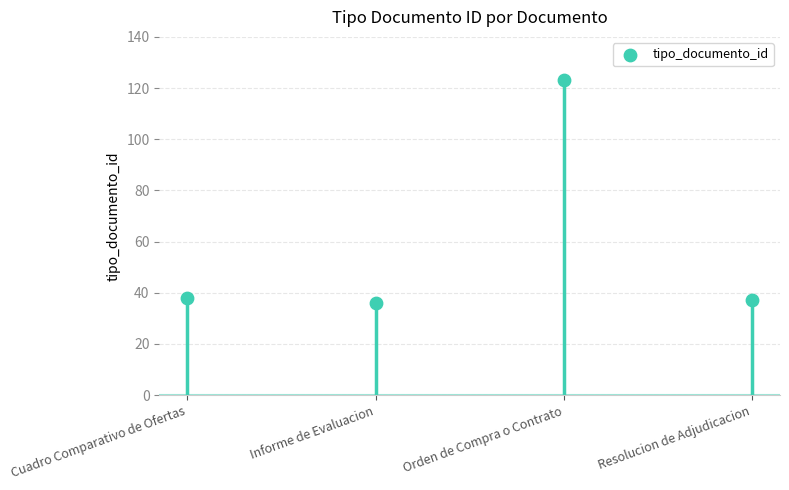

Approximately how many times larger is the value at Orden de Compra o Contrato compared to Informe de Evaluacion?

3.4